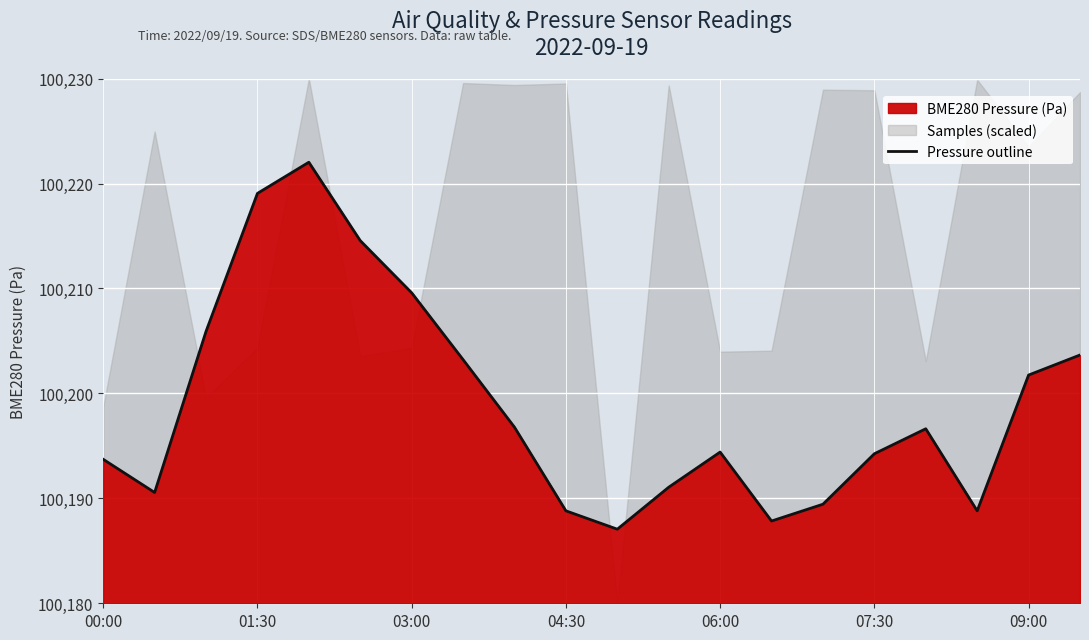

What is the lowest value of the Pressure outline series?

100187.1